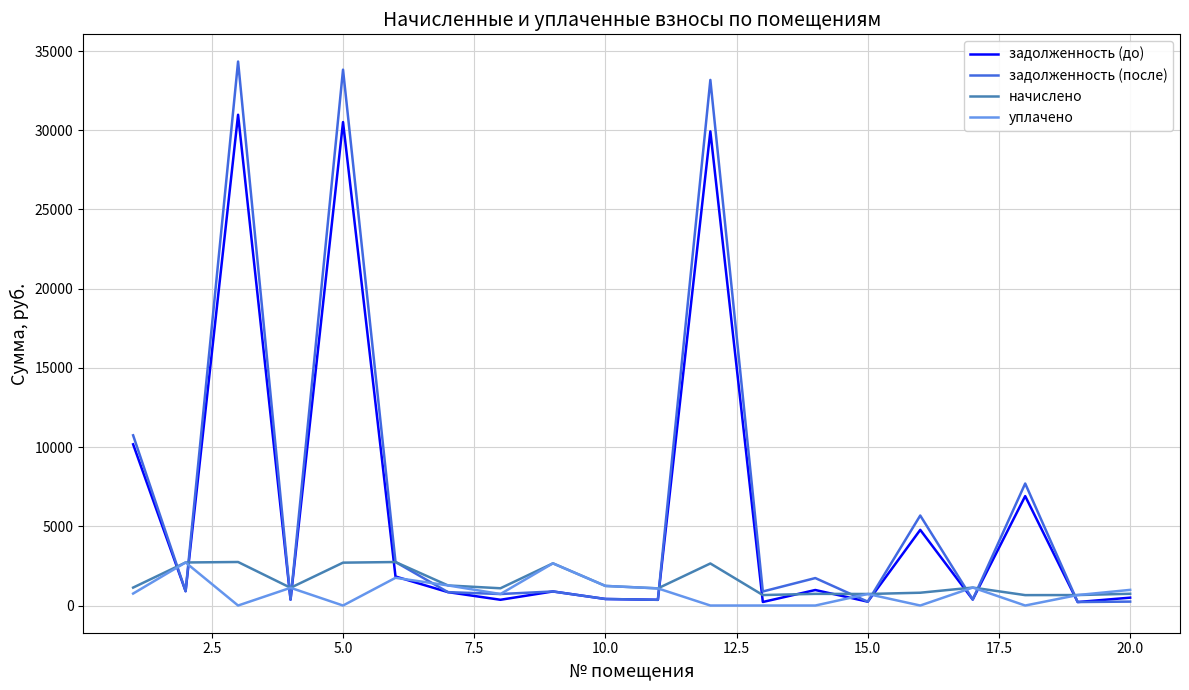

What are all the series names shown in the legend?

задолженность (до), задолженность (после), начислено, уплачено